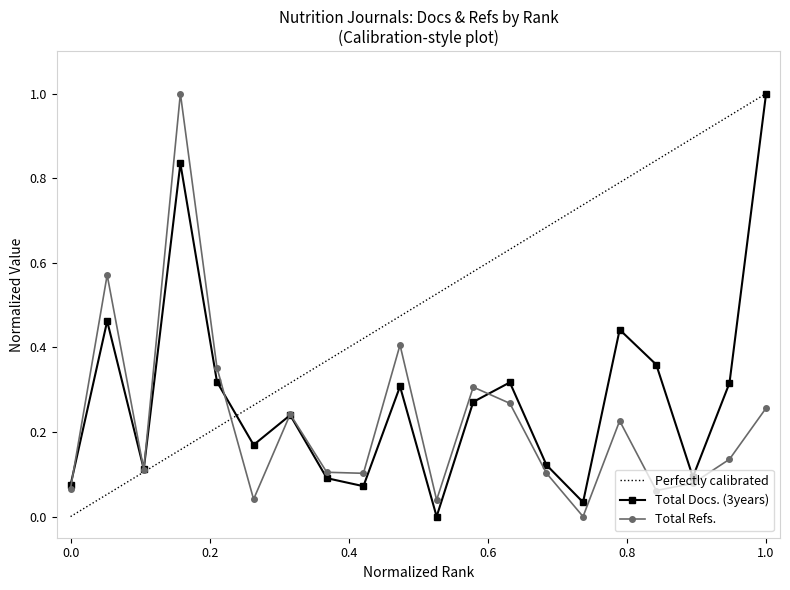

In Total Refs., how many points are lower than both neighbors (excluding endpoints)?

6